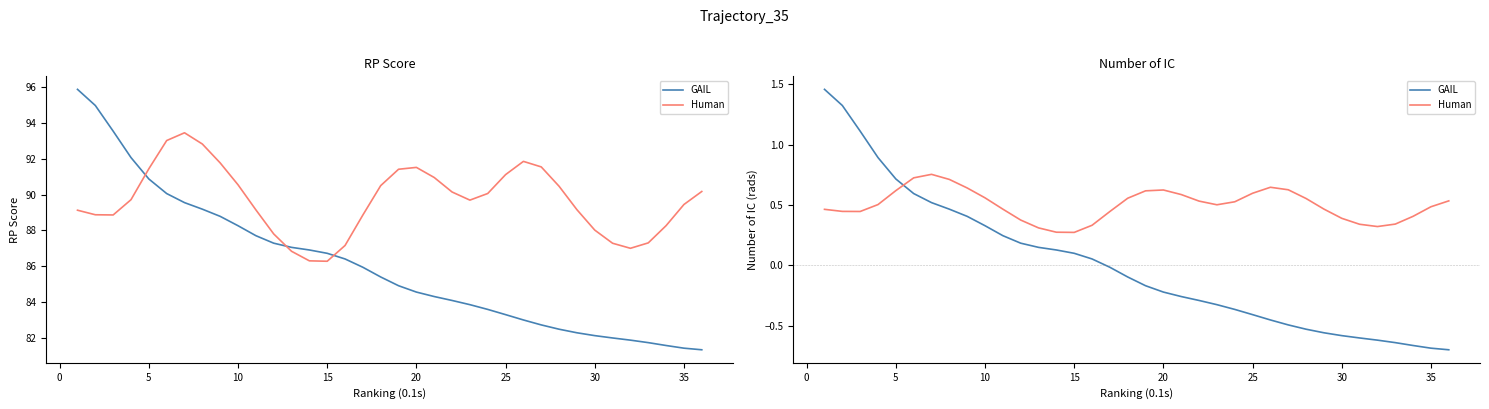

What is the difference between the maximum and minimum values in the GAIL series?

2.2